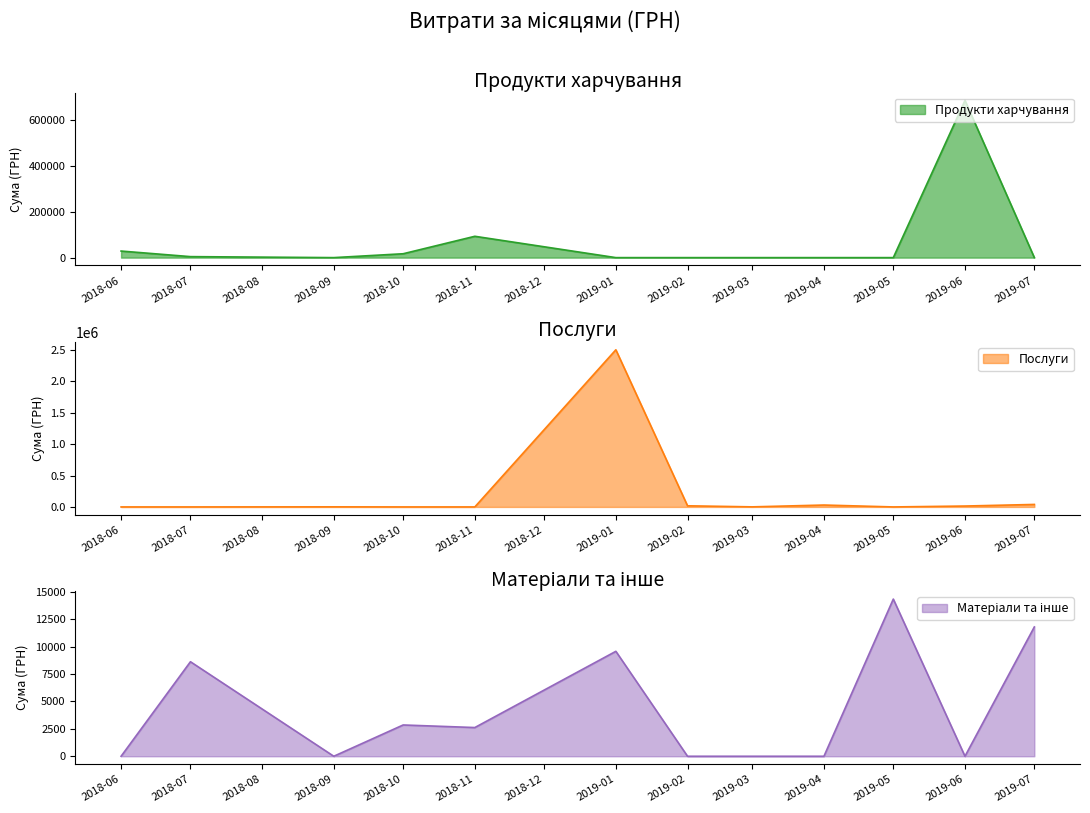

What is the highest value of the Продукти харчування series?

686672.3